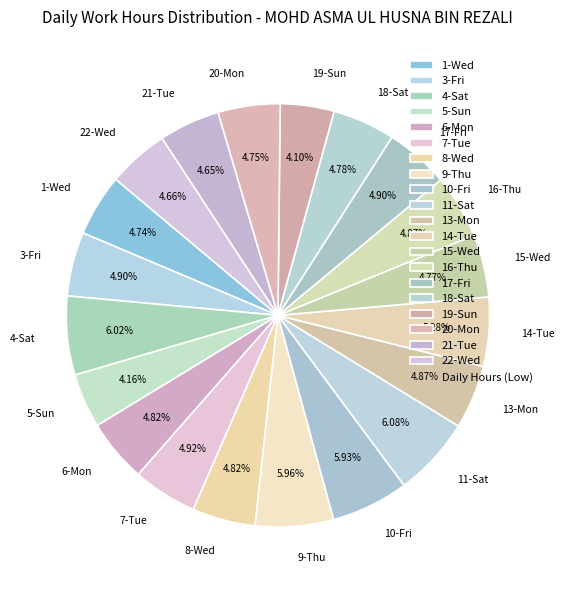

Count the number of slices in the pie.

20